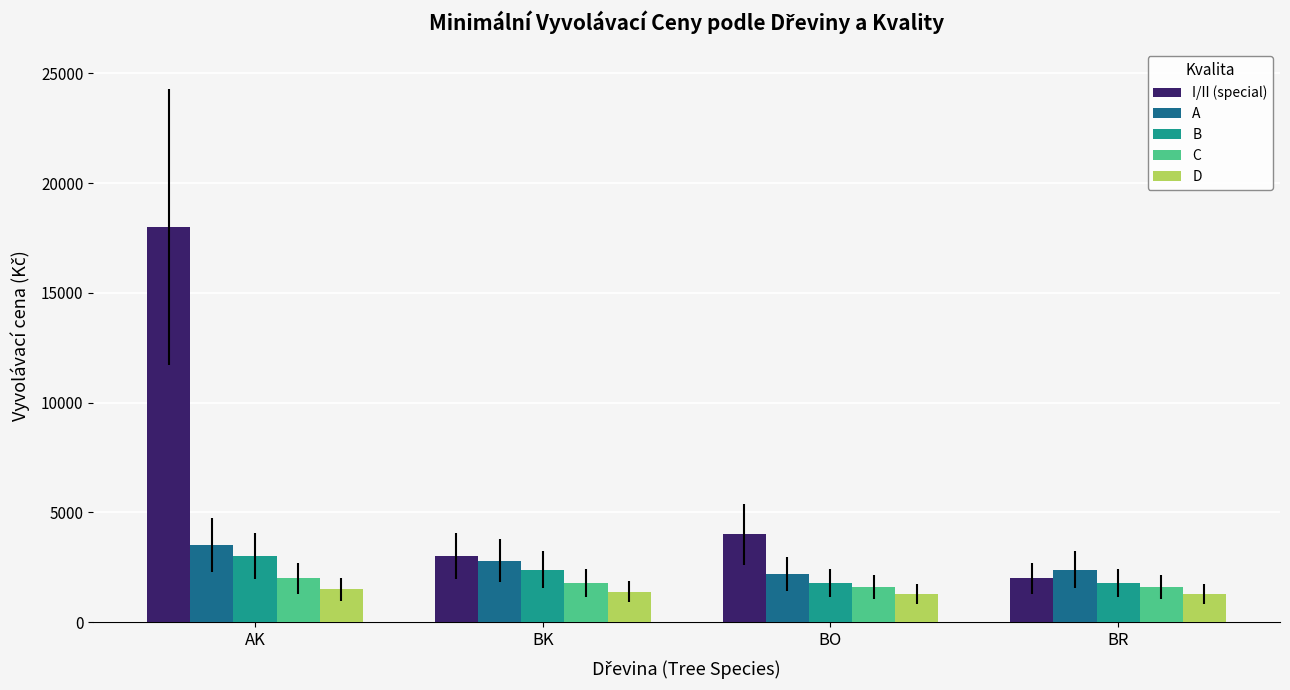

How many bars are there in total?

20